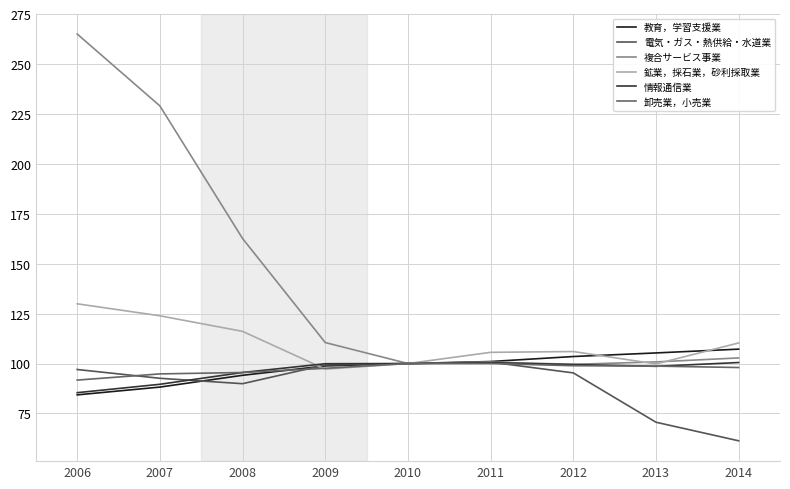

Reading right to left, what are all the values shown in this chart?

教育，学習支援業: 2014=107.2	2013=105.3	2012=103.5	2011=101.0	2010=100.0	2009=98.8	2008=94.1	2007=88.2	2006=84.3
電気・ガス・熱供給・水道業: 2014=61.3	2013=70.6	2012=95.3	2011=100.7	2010=100.0	2009=99.3	2008=89.9	2007=92.6	2006=97.0
複合サービス事業: 2014=102.8	2013=100.8	2012=99.6	2011=100.7	2010=100.0	2009=110.5	2008=162.6	2007=229.0	2006=265.0
鉱業，採石業，砂利採取業: 2014=110.3	2013=99.8	2012=106.0	2011=105.6	2010=100.0	2009=97.2	2008=116.1	2007=123.9	2006=129.9
情報通信業: 2014=100.5	2013=98.6	2012=99.5	2011=100.4	2010=100.0	2009=99.9	2008=95.5	2007=89.6	2006=85.4
卸売業，小売業: 2014=98.0	2013=98.7	2012=98.9	2011=100.0	2010=100.0	2009=97.6	2008=95.5	2007=94.8	2006=91.7